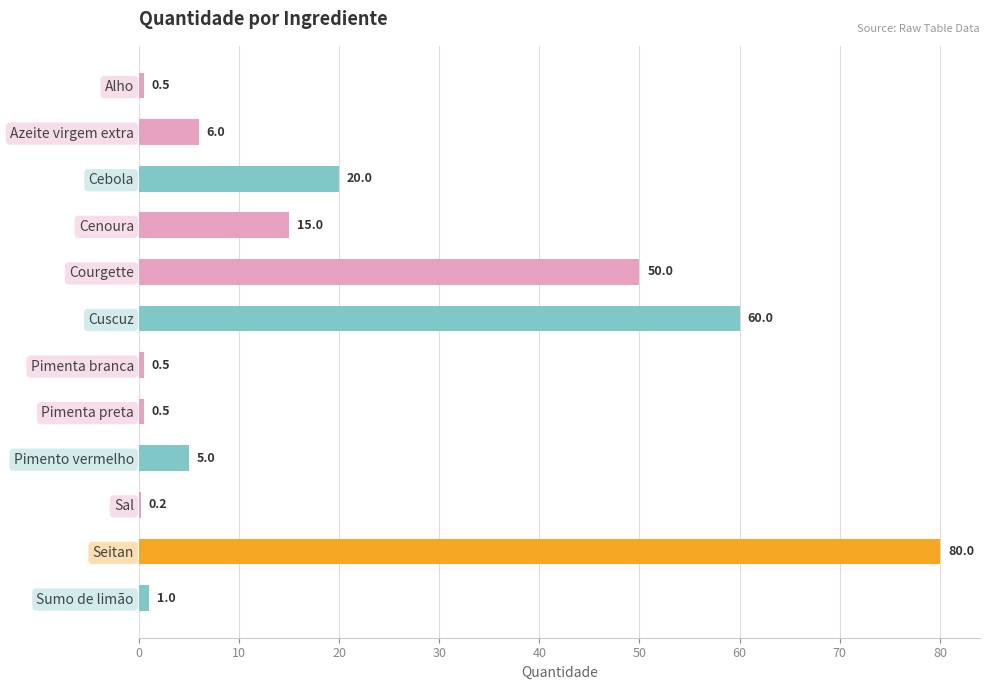

Which label corresponds to the largest value in the chart?

Seitan